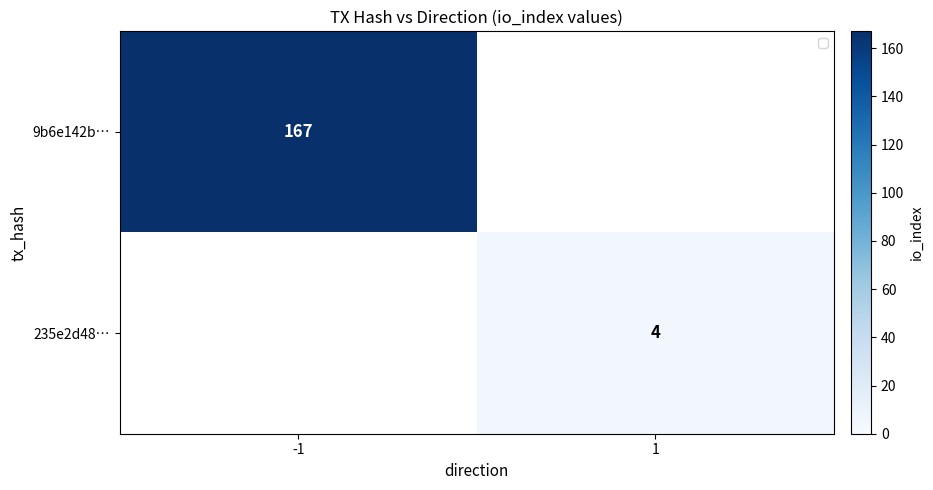

At how many categories does at least one series exceed 126?

1